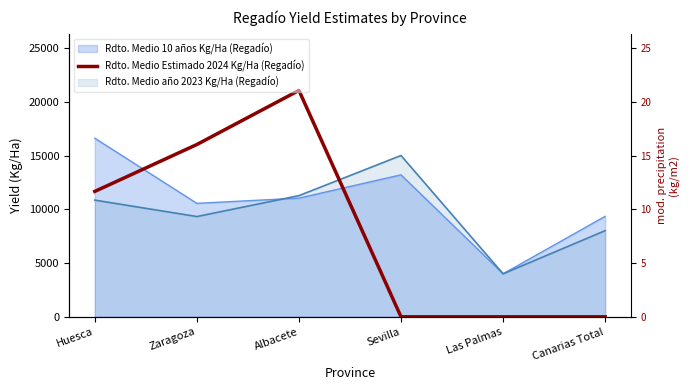

Which has a higher value, Huesca or Las Palmas?

Huesca